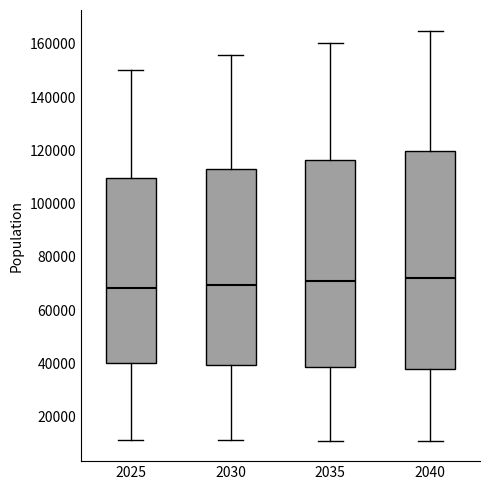

Comparing the boxes themselves (not the whiskers), which one is the tallest?

2040